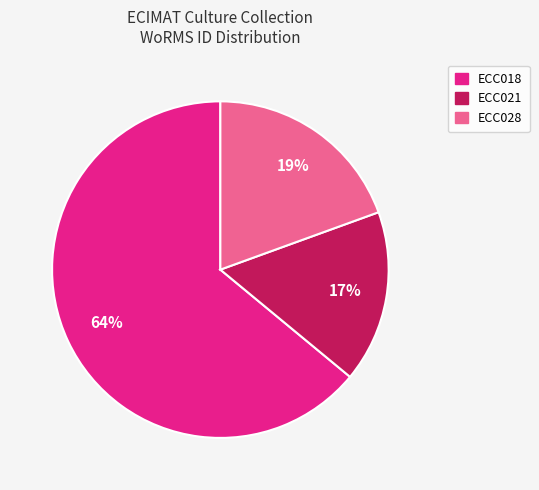

The ECC028 slice represents 19% of the pie. True or false?

True